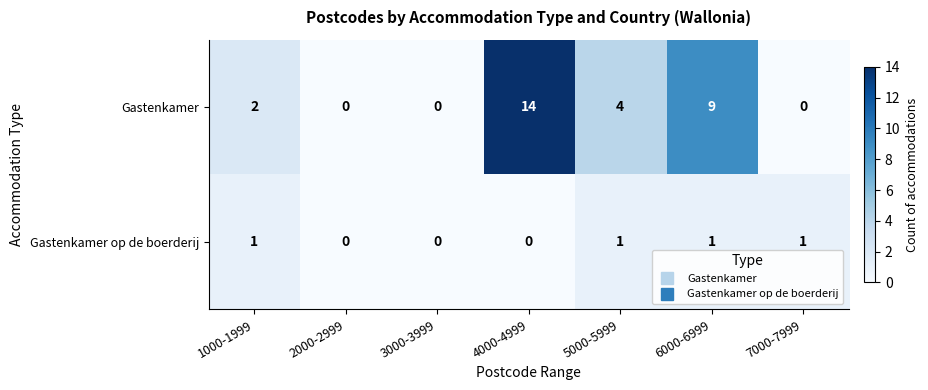

True or false: Gastenkamer has a value of 0 at 2000-2999.

True